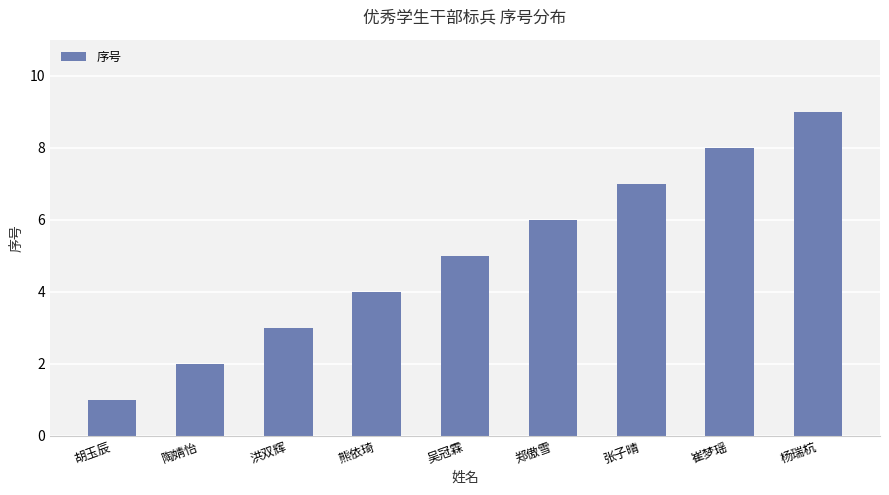

Reading right to left, what are all the values shown in this chart?

9	8	7	6	5	4	3	2	1